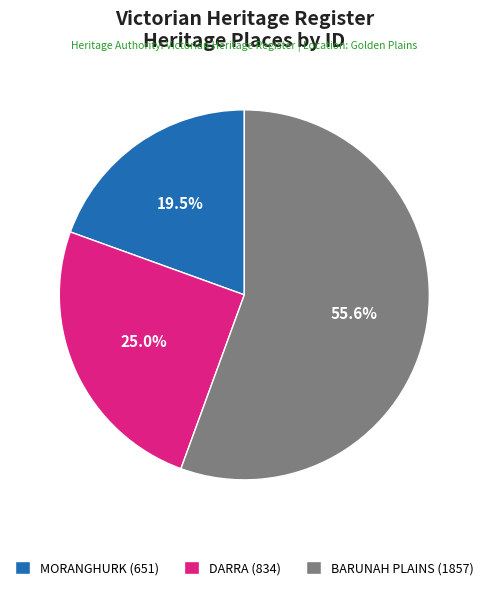

Is the sum of BARUNAH PLAINS and DARRA greater than half?

Yes